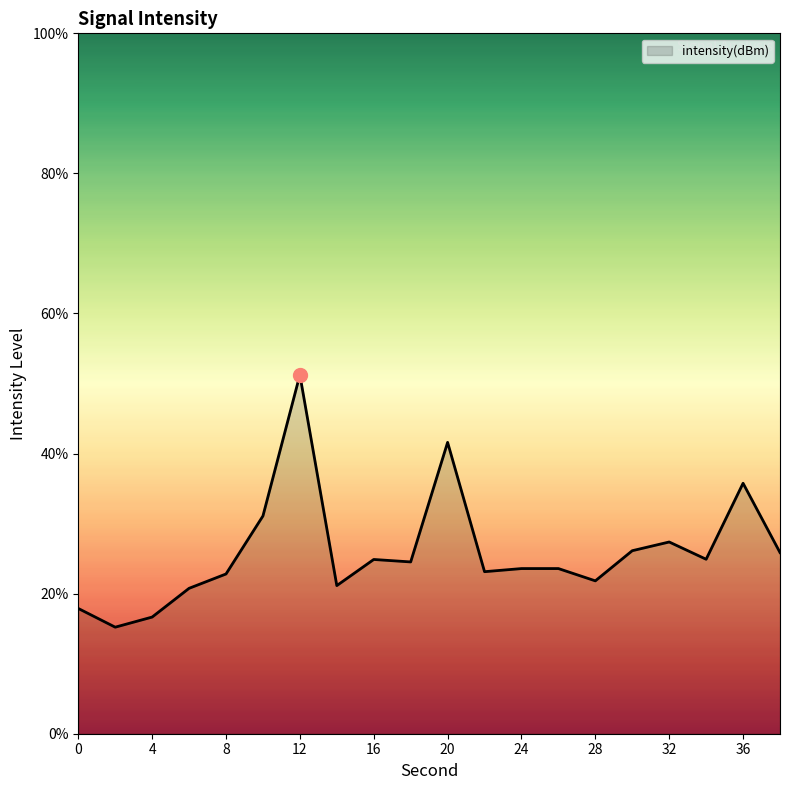

What is the difference between the maximum and minimum values?

36.0